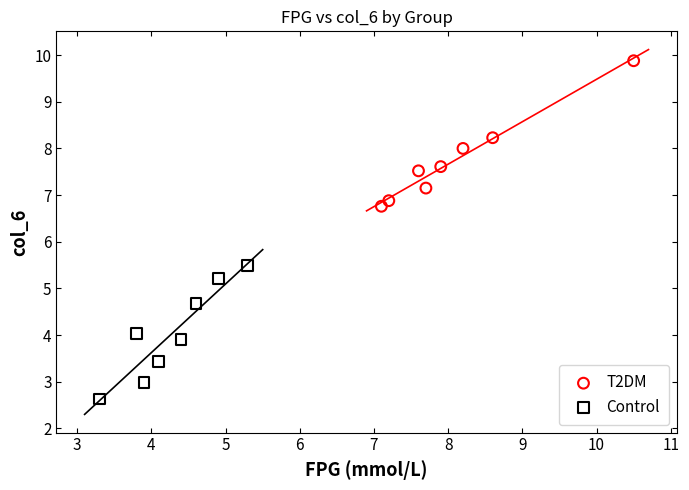

Which series contains the lowest Y value?

Control